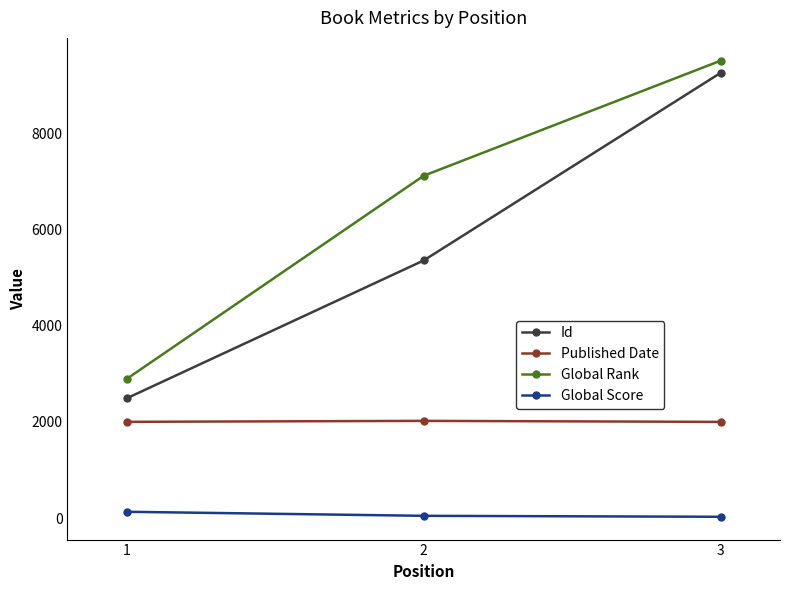

How many data points does each series have?

3